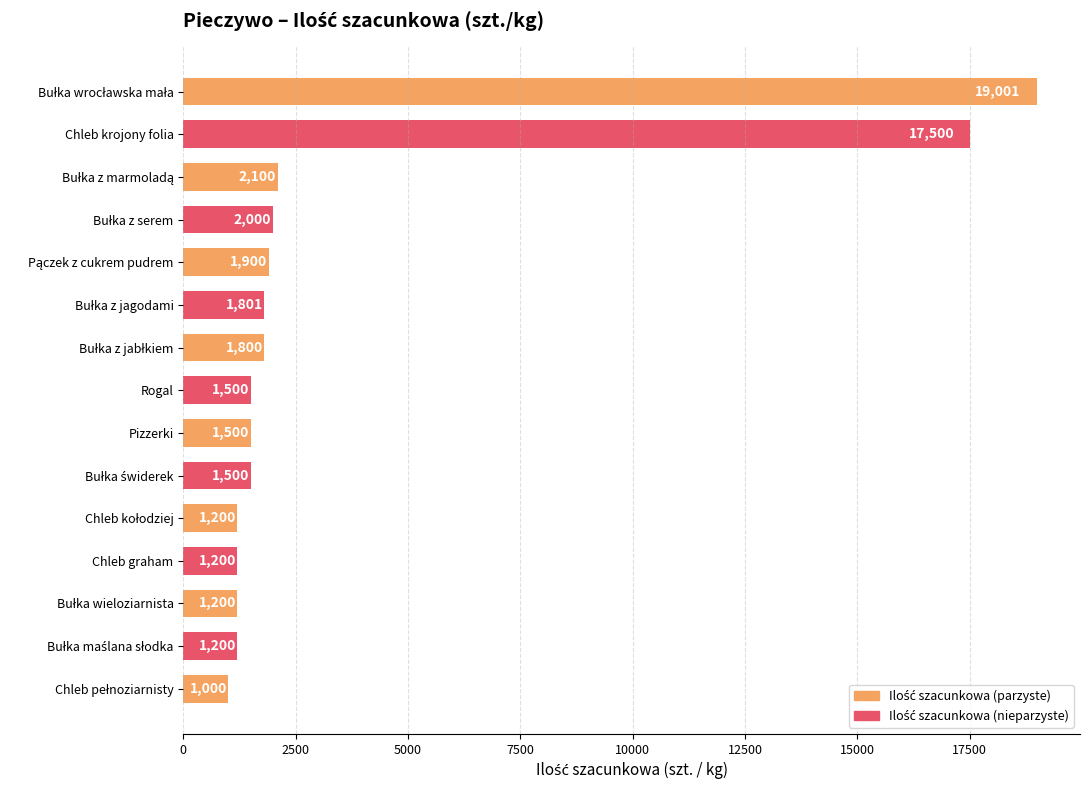

What is the change in value from Chleb krojony folia to Pizzerki?

-16000